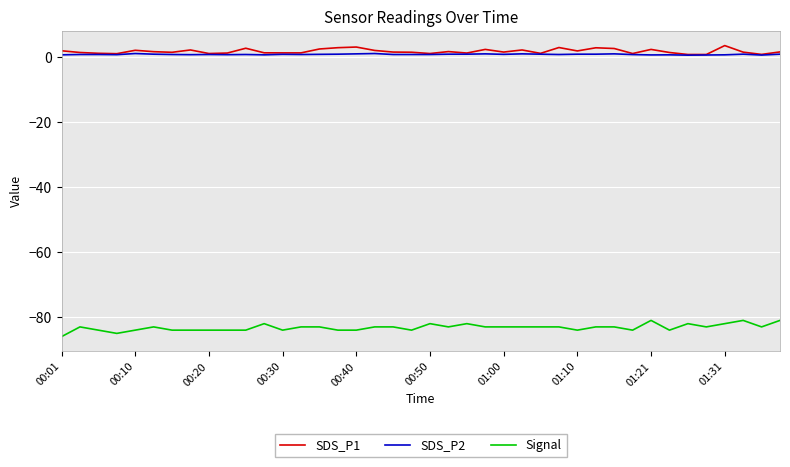

What is the minimum value shown in the chart?

-86.0